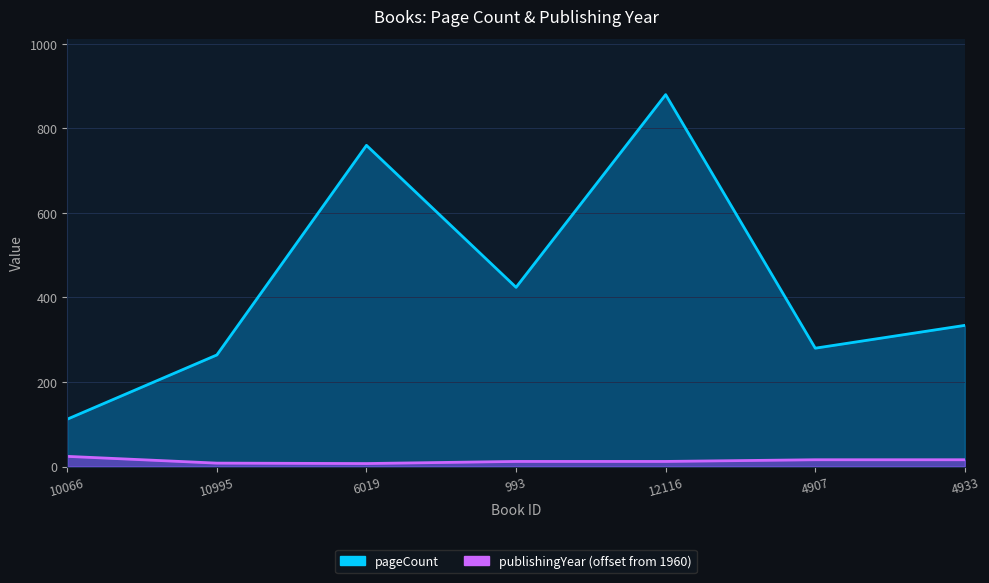

True or false: publishingYear and pageCount cross at least once.

False